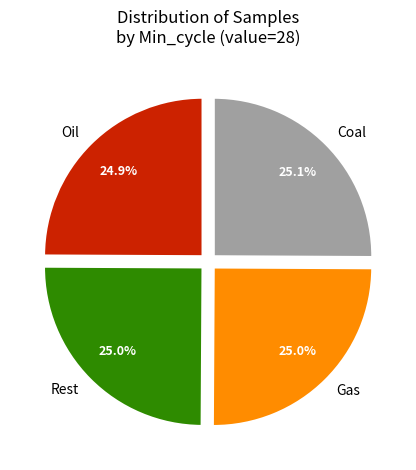

How much of the chart is everything except Gas?

75.0%